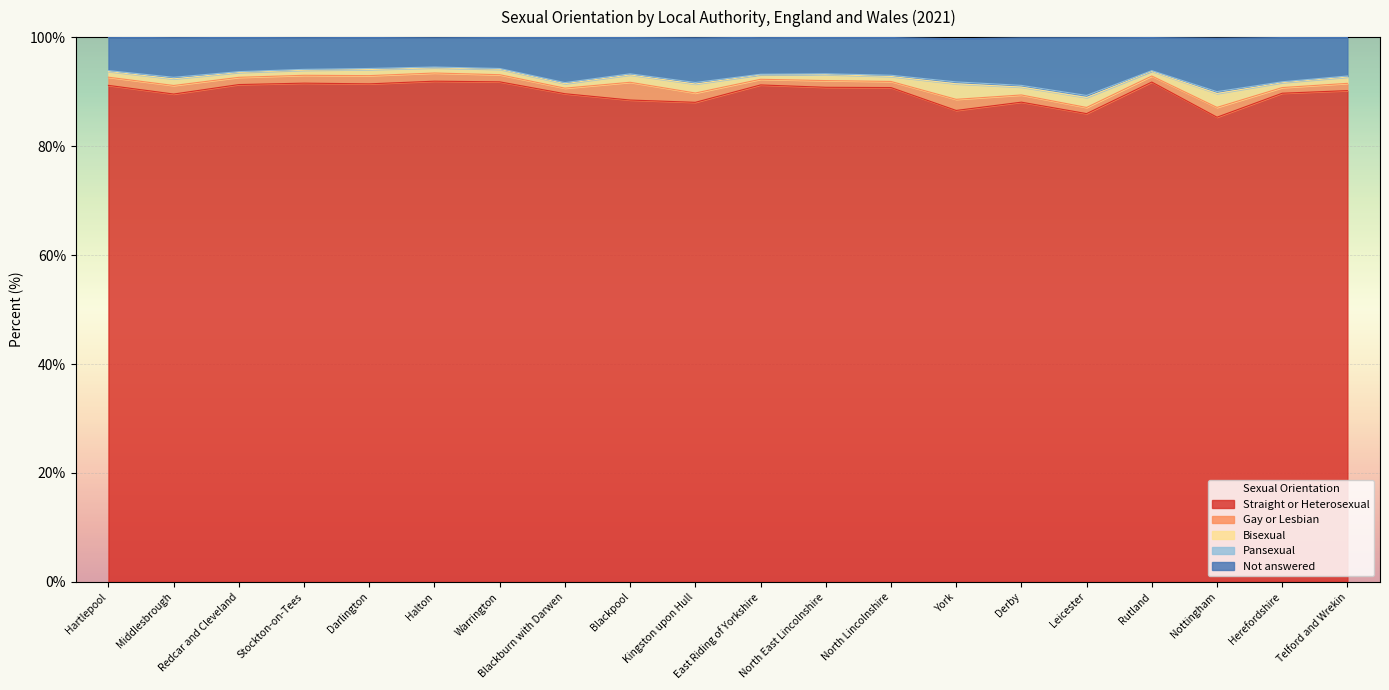

True or false: Pansexual and Bisexual intersect in this chart.

False